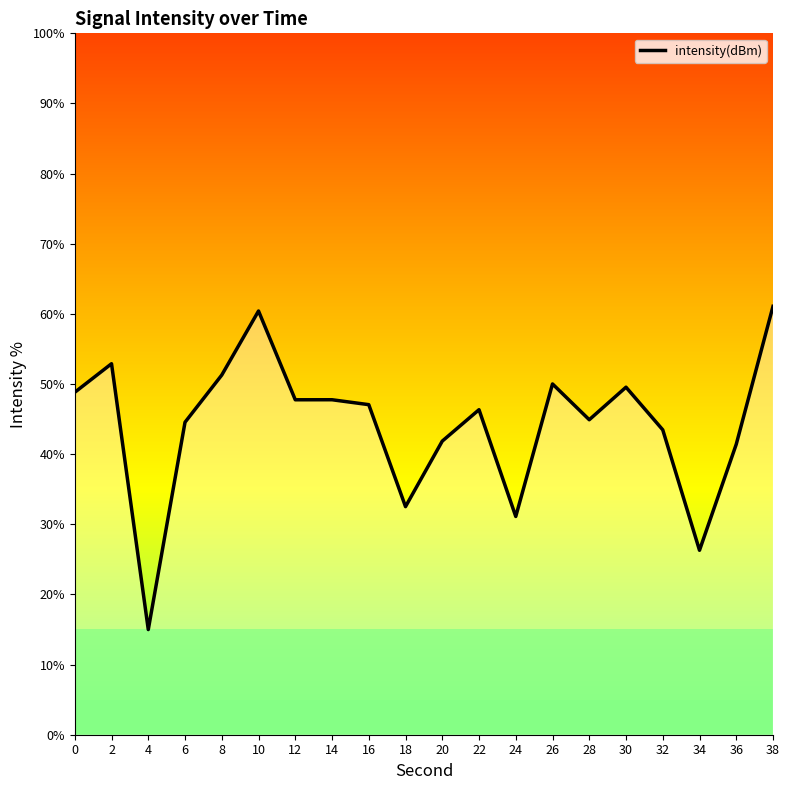

Between 28 and 36, which is larger?

28